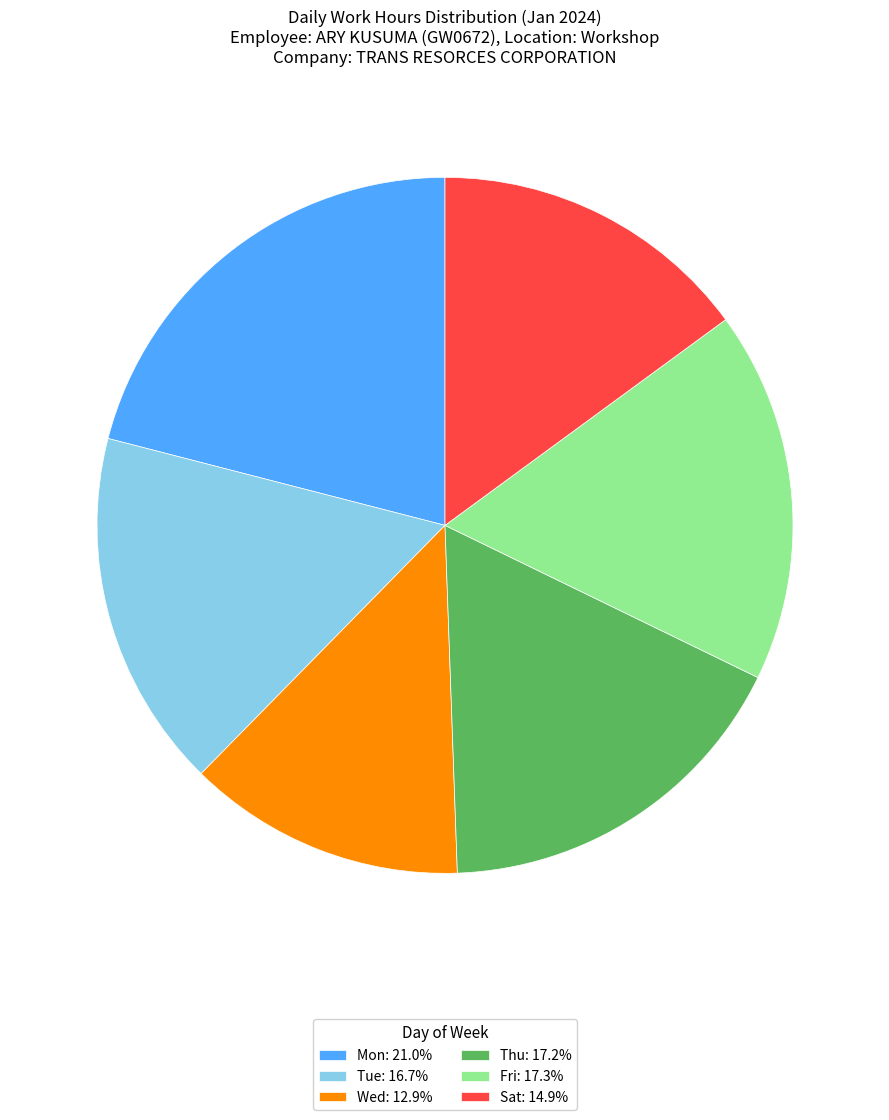

Between Wed and Tue, which is larger?

Tue